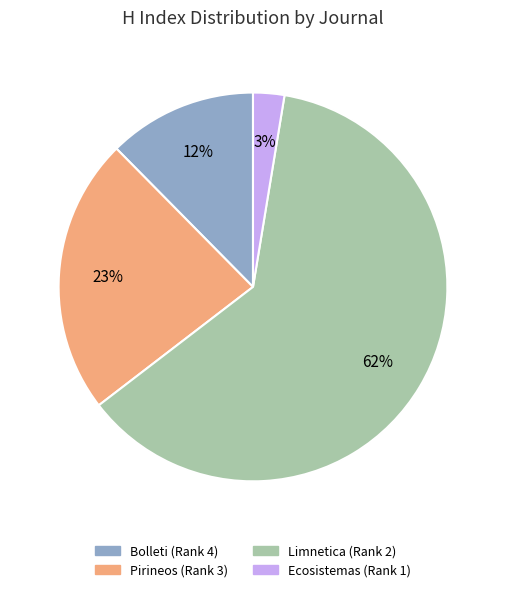

Which slice is the largest?

Limnetica (Rank 2)